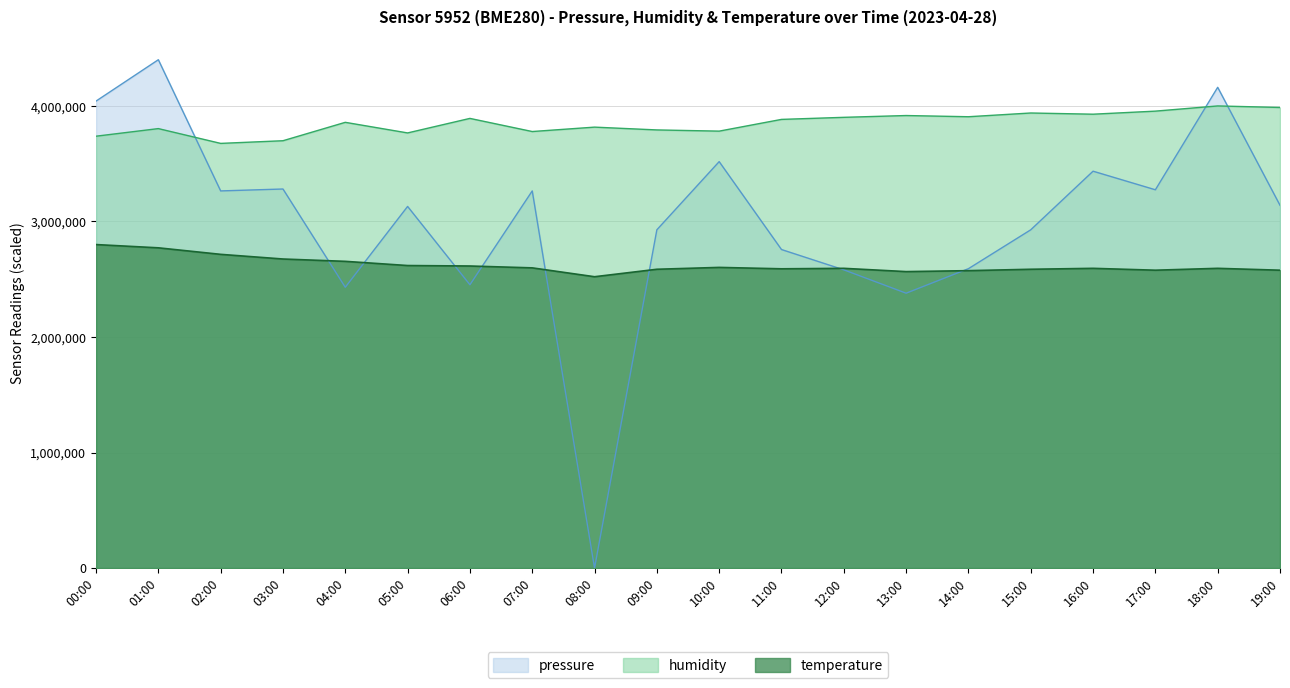

How many times do pressure and temperature cross each other?

8